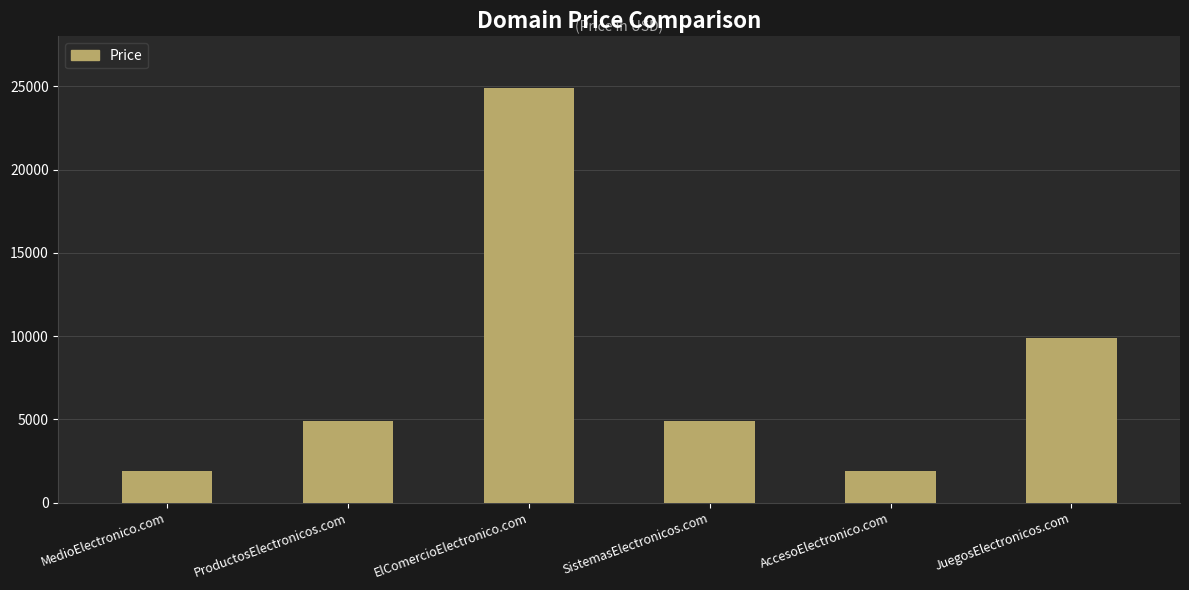

Reading left to right, list all the values displayed in this chart.

1888	4888	24888	4888	1888	9888